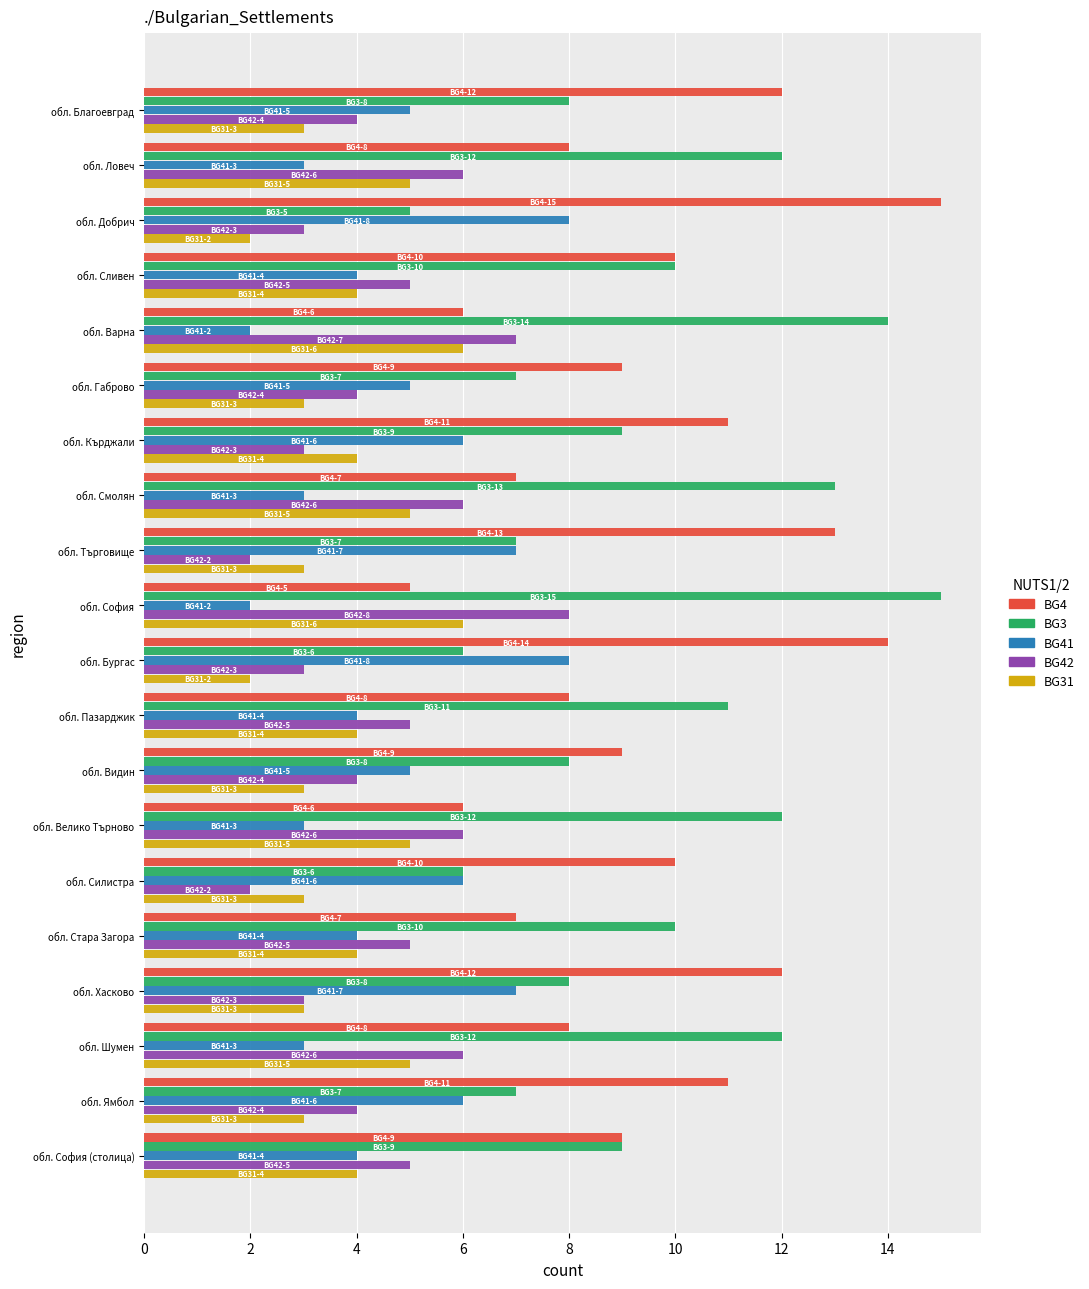

What is the difference between the maximum and second lowest values in the BG42 series?

6